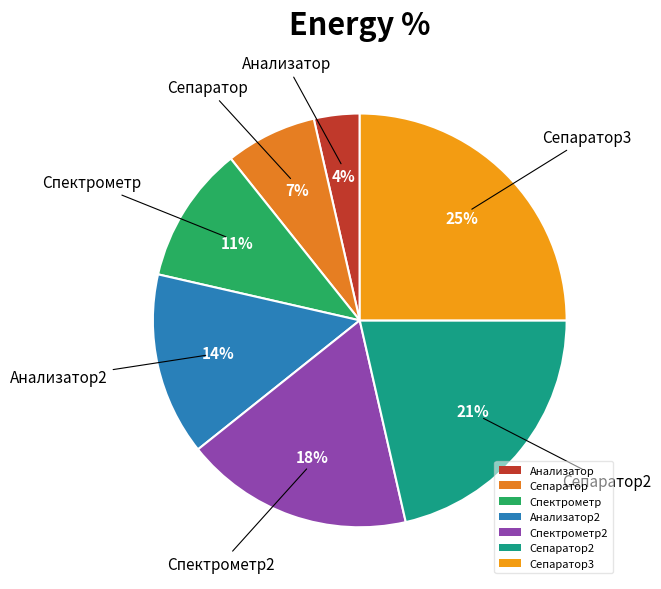

Between Анализатор2 and Спектрометр2, which is larger?

Спектрометр2